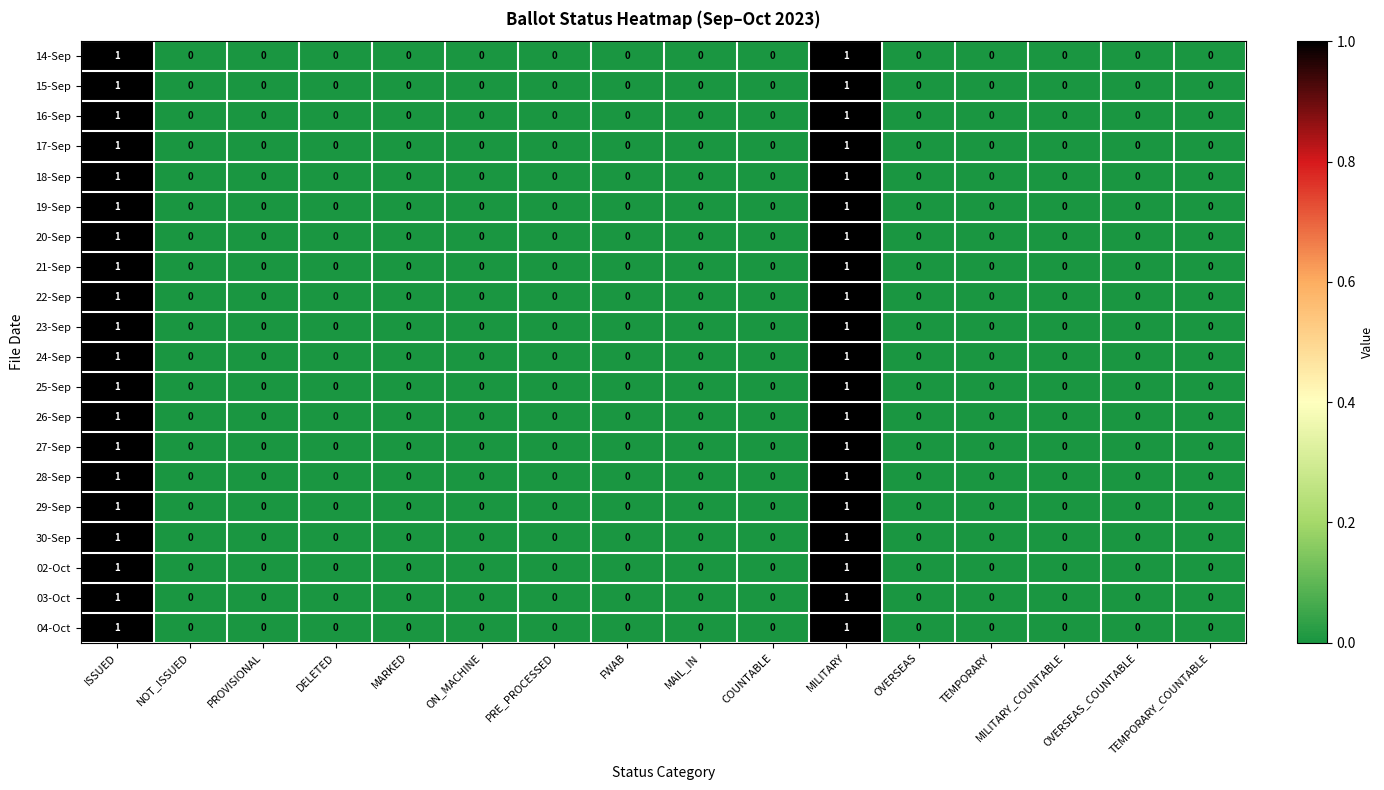

Count the 22-Sep values in the range 0 to 1.

16